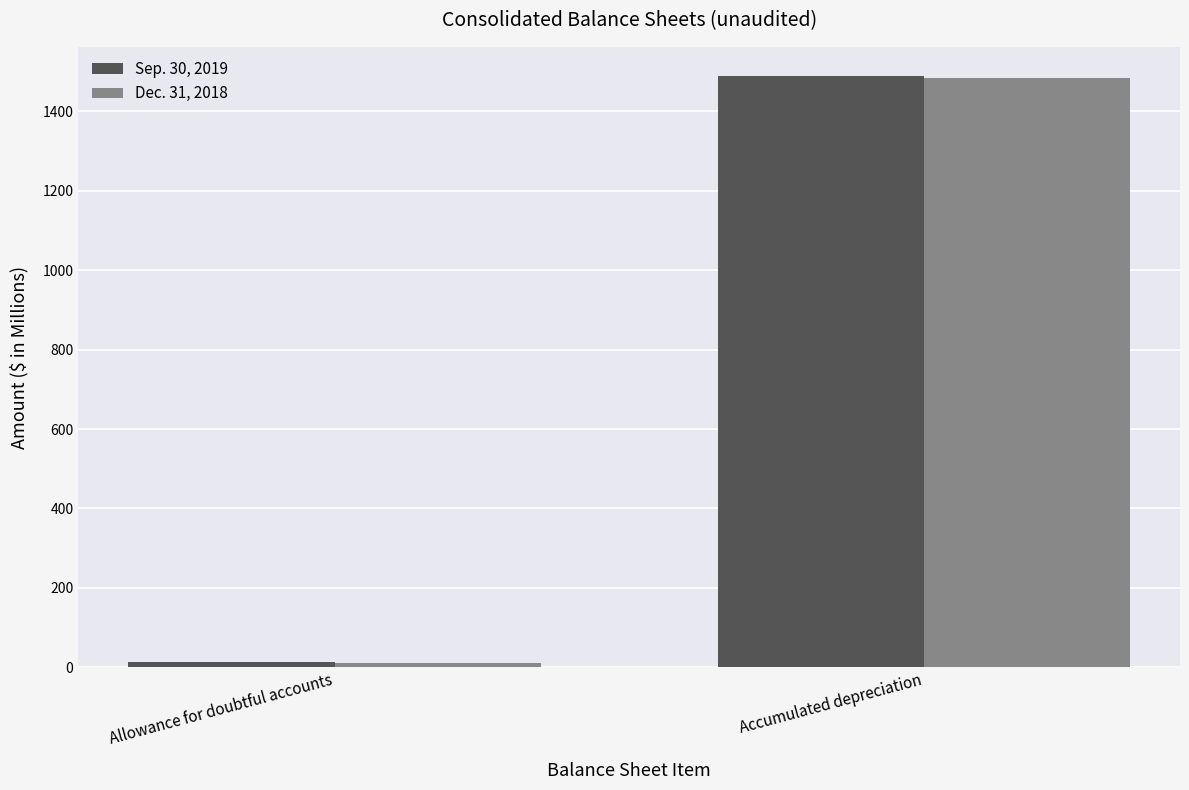

Reading left to right, transcribe all the data shown in this chart.

Sep. 30, 2019: 13.6	1488.0
Dec. 31, 2018: 11.6	1482.8